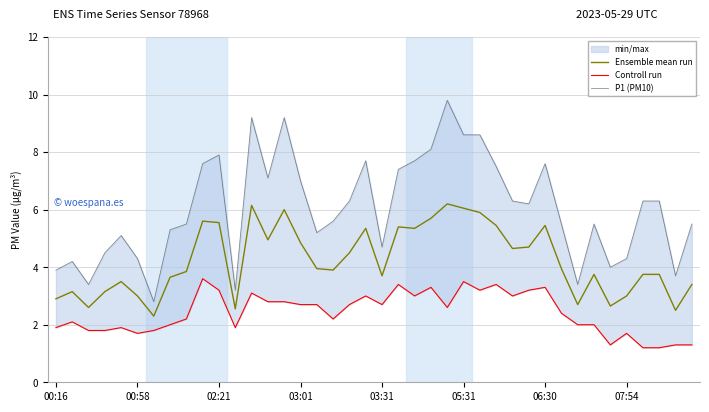

Does the chart display data point markers on the line(s)?

No